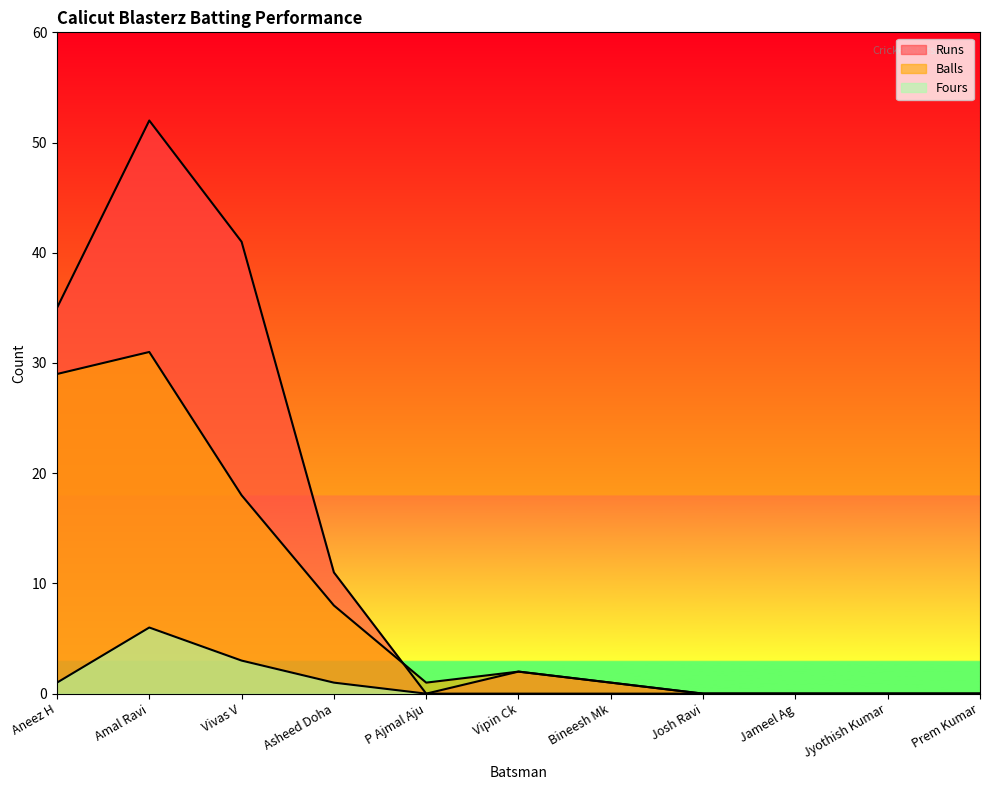

What is the difference between the Balls values at Aneez H and Jameel Ag?

29